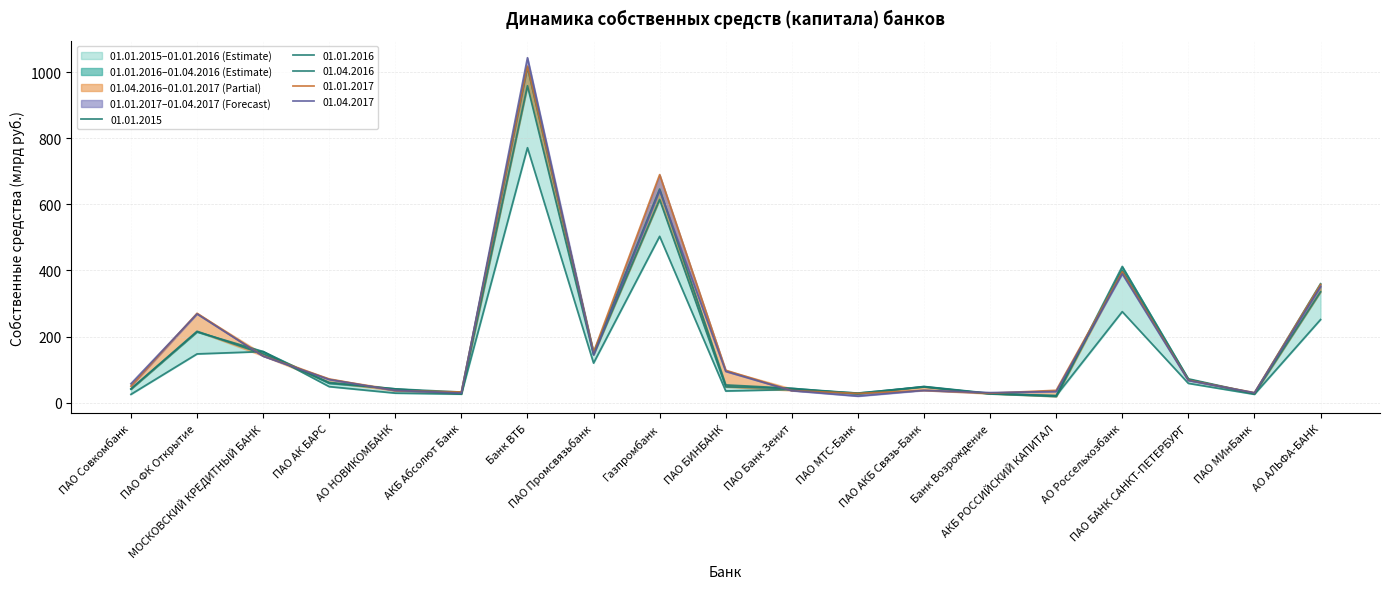

What is the value of the 01.01.2016 point at the 9th from the left?

646.1